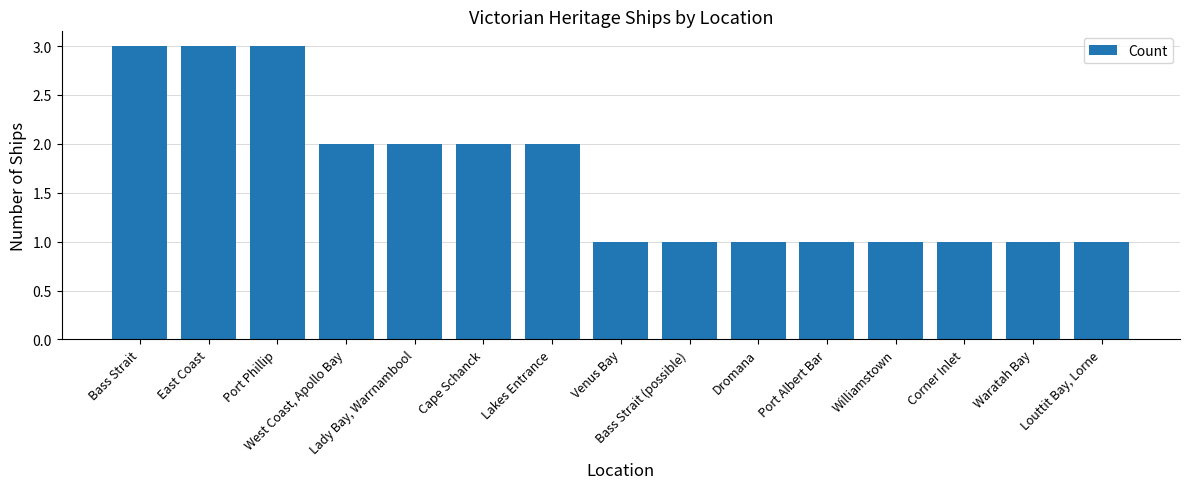

Reading left to right, list all the values displayed in this chart.

3	3	3	2	2	2	2	1	1	1	1	1	1	1	1